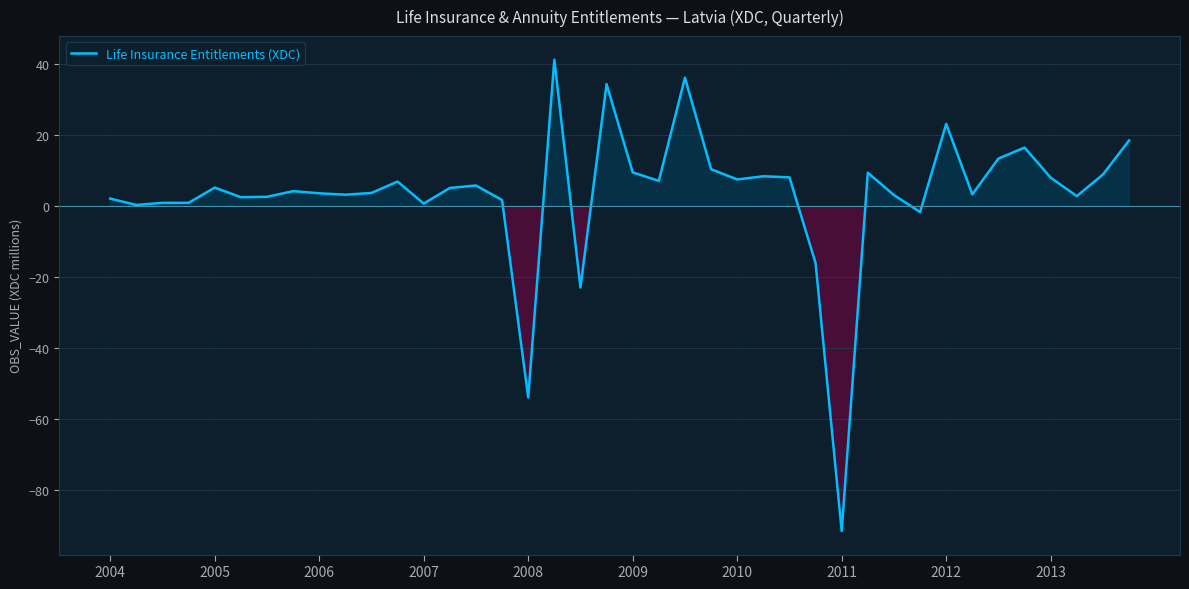

What is the smallest value displayed?

-91.7